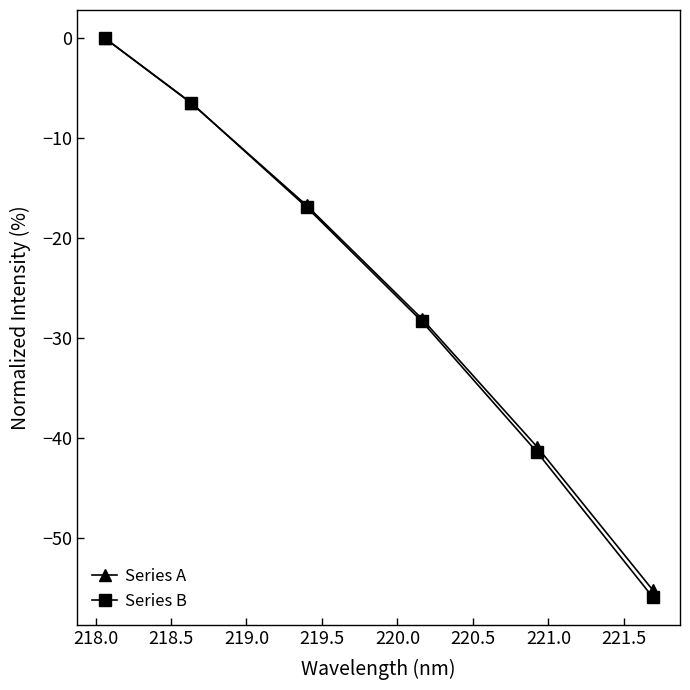

What are all the series names shown in the legend?

Series A, Series B